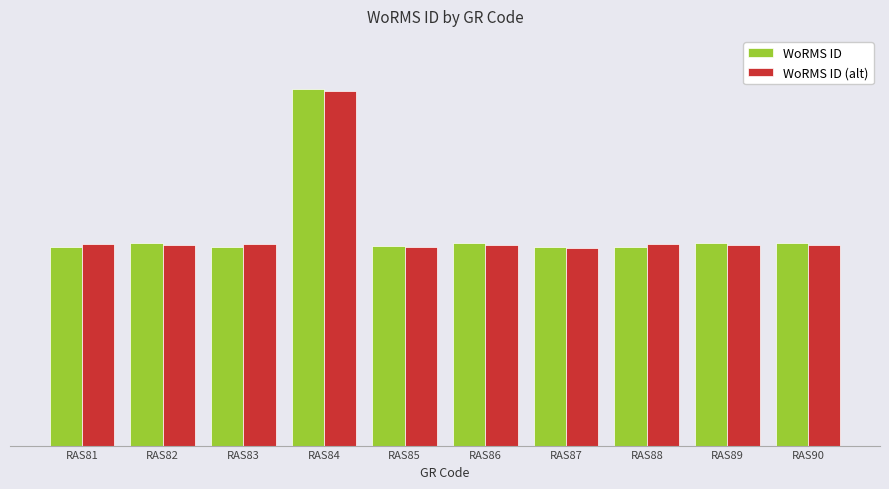

Does the chart contain stacked bars?

No